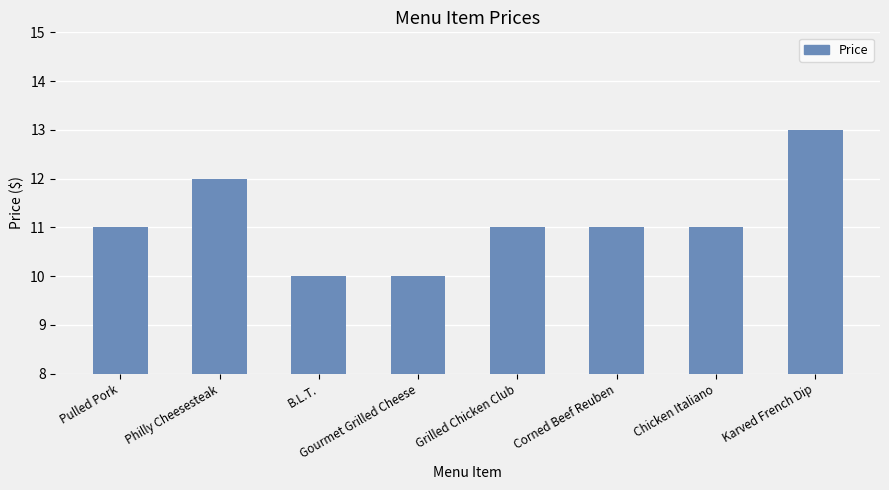

What is the sum of all values?

89